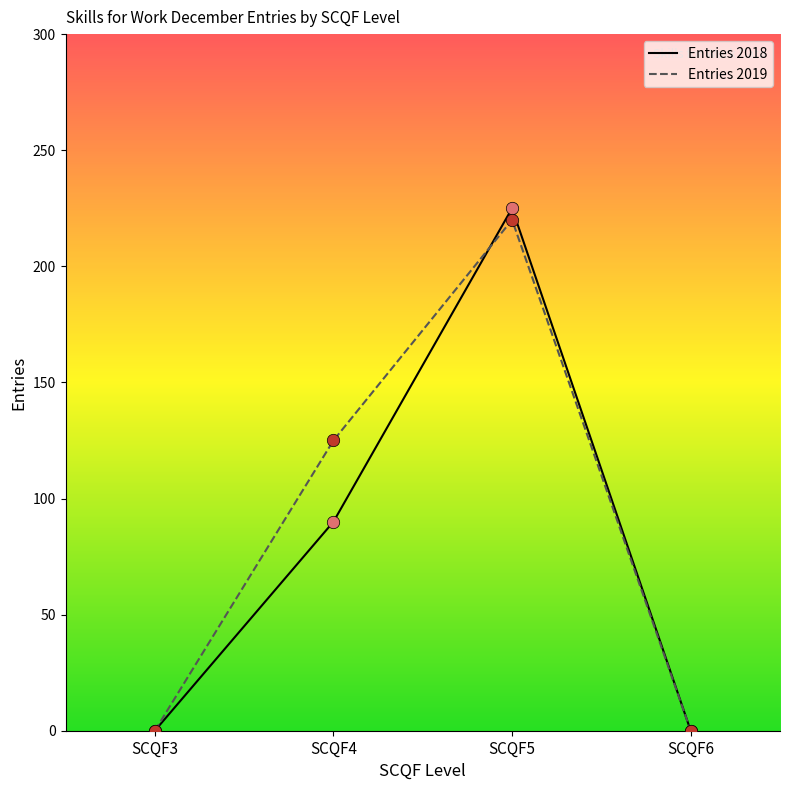

At which category is the sum across all series the highest?

SCQF5